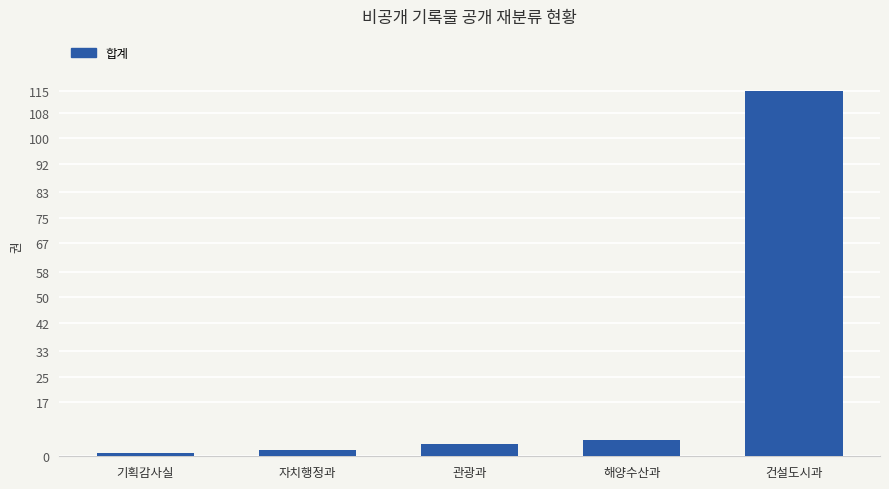

Is it true that the value at 자치행정과 is 2?

True